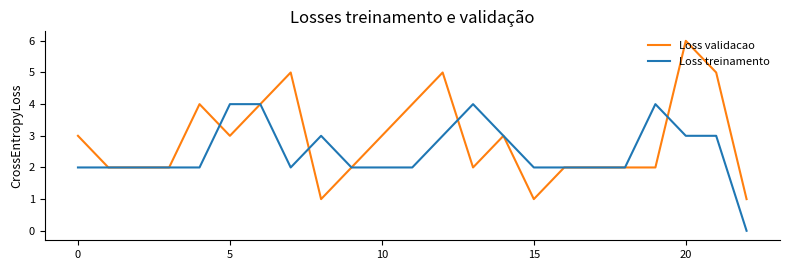

Rank the series by their average value, from lowest to highest.

Loss treinamento, Loss validacao